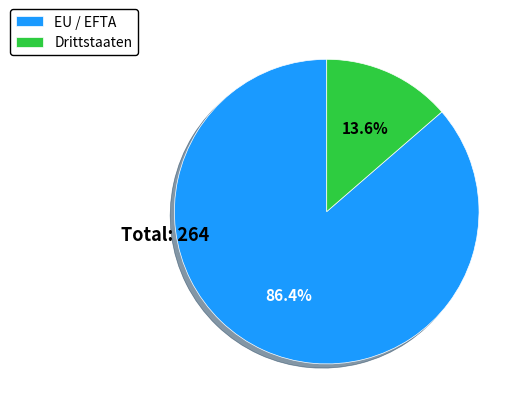

Is it true that Drittstaaten is 5% of the pie?

False